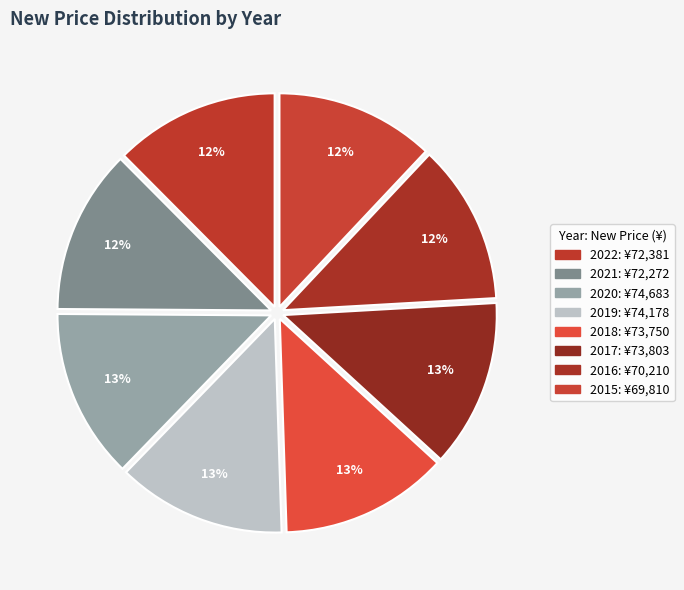

To the nearest percent, what percentage of the pie is 2016?

12%